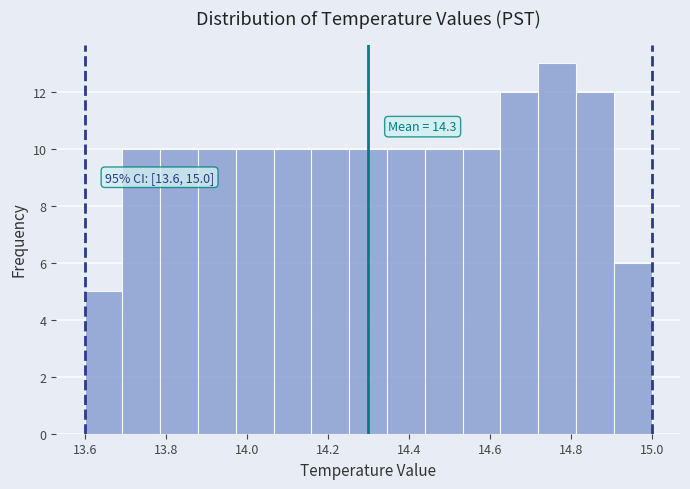

Over which range of the x-axis is the bar tallest?

14.72 to 14.82